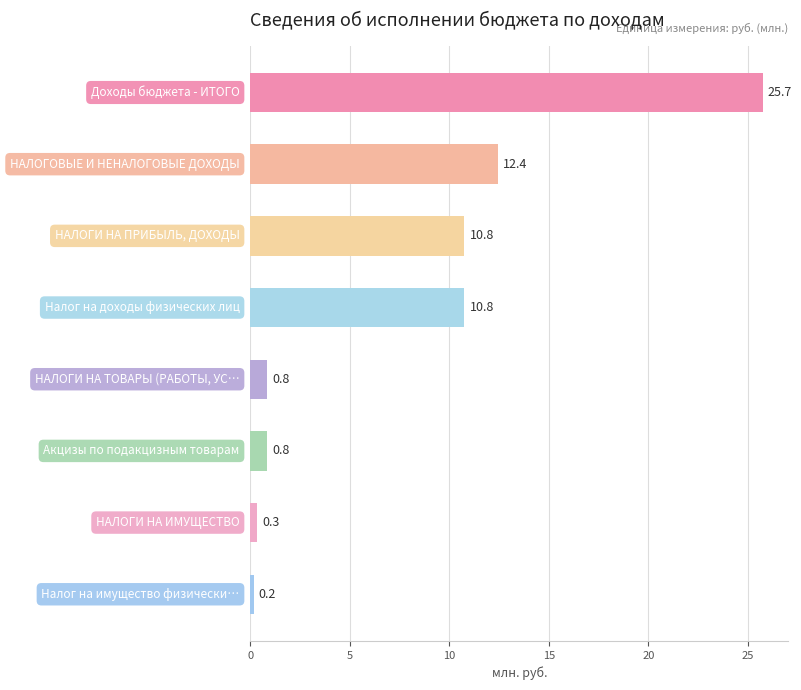

What is the greatest value displayed?

25.7